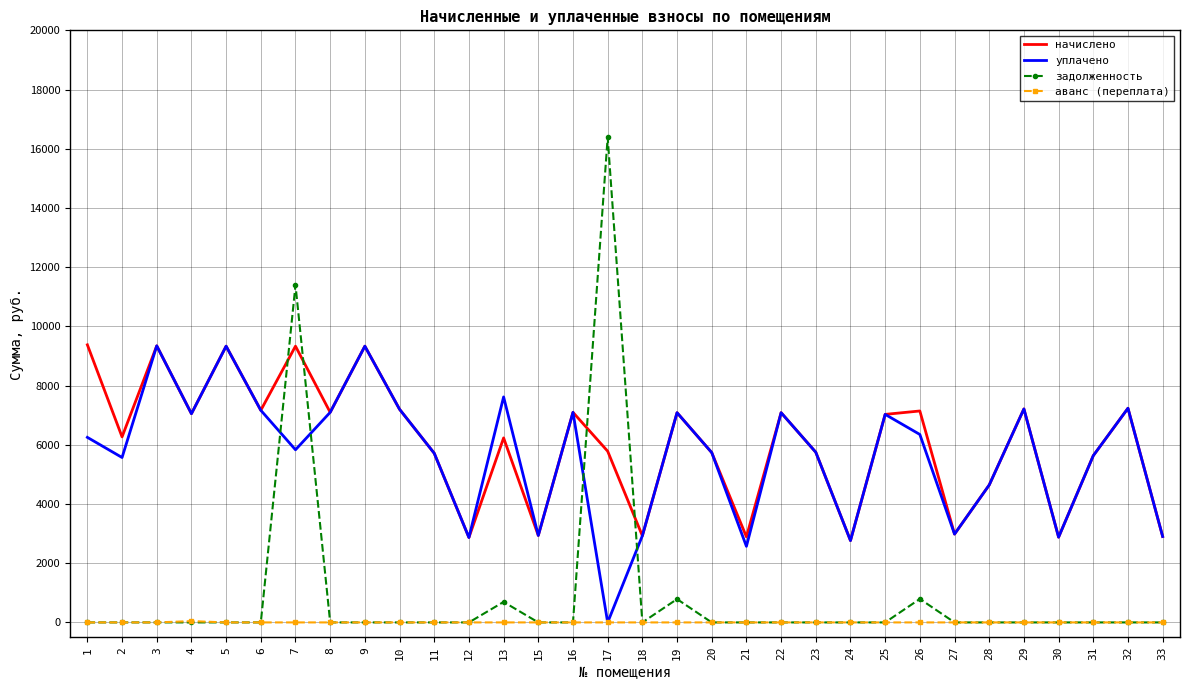

What is the spread (max minus min) of values at 26?

7142.4